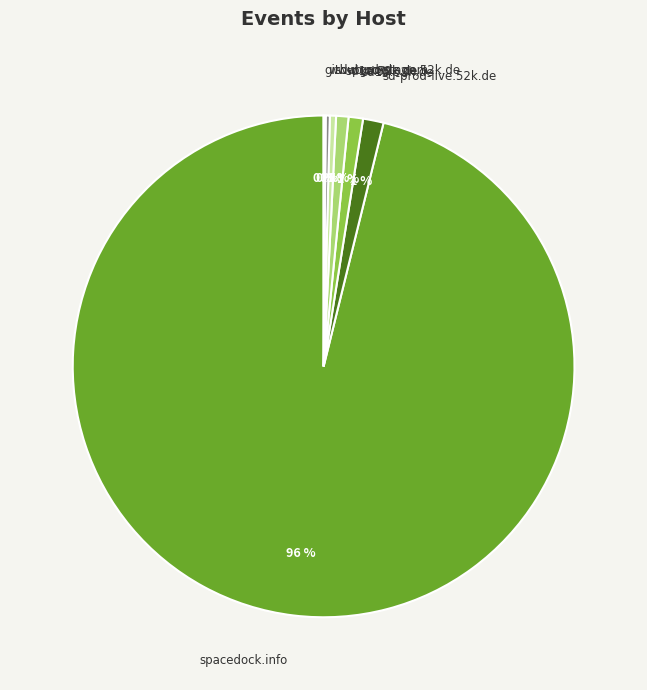

To the nearest percent, what is the average slice percentage?

14%